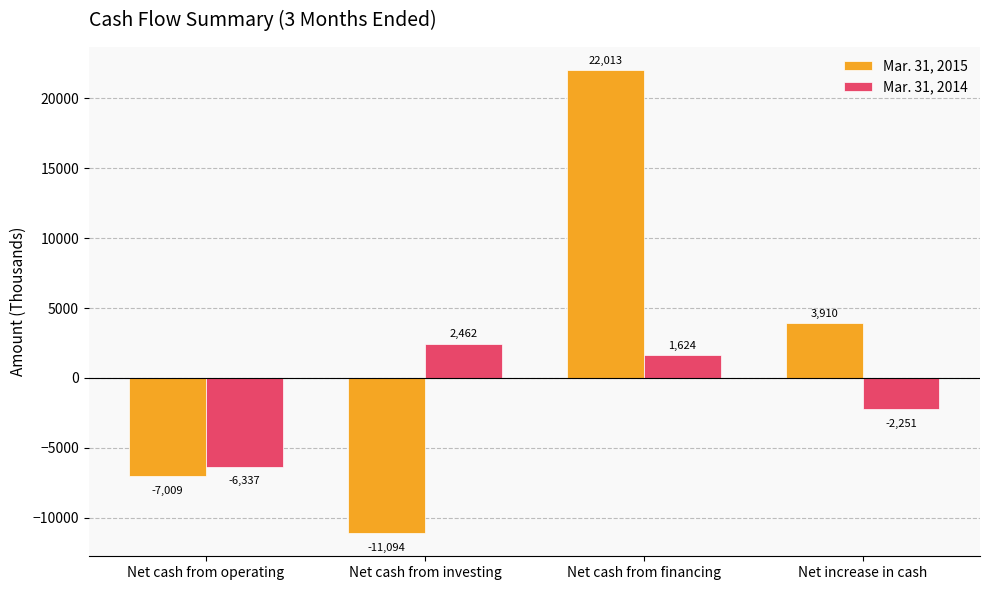

What is the difference between the Mar. 31, 2015 values at Net cash from operating and Net cash from investing?

4085